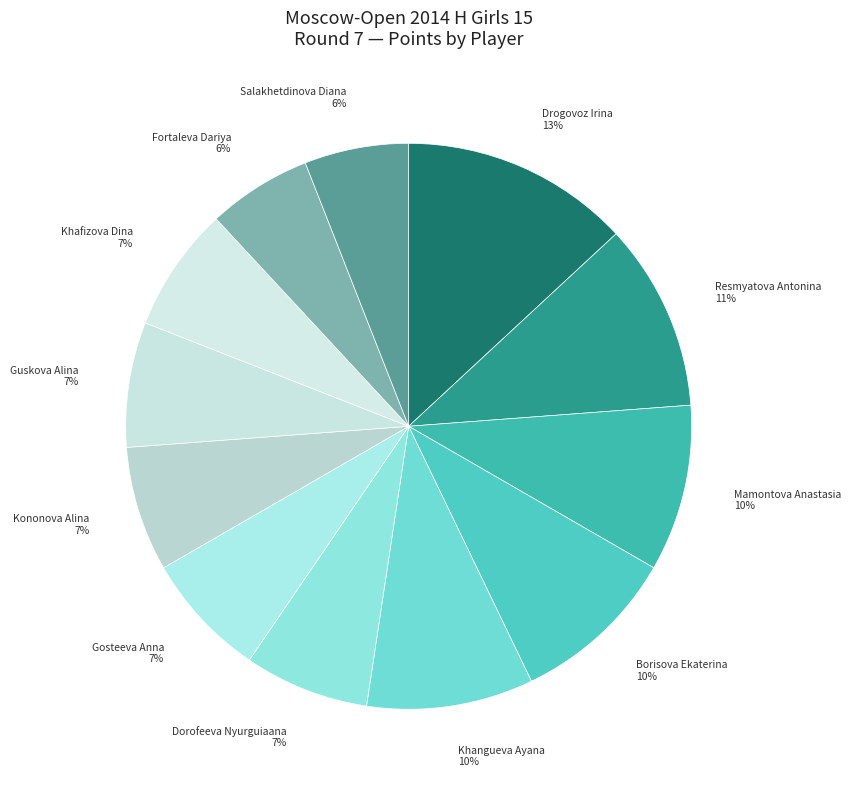

True or false: Mamontova Anastasia accounts for 21% of the total.

False